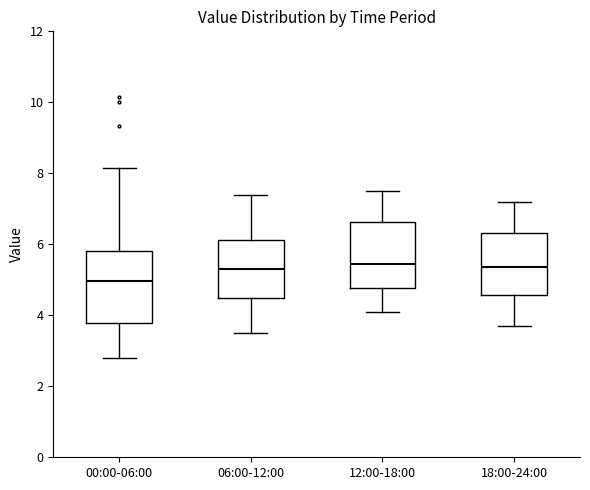

Reading left to right, read every box against the y-axis: the position of its median line, the range the box covers, and the ends of its whiskers. The values are not printed on the chart, so give them approximately, as read against the axis.

00:00-06:00: median 5.0, box 3.8 to 5.8, whiskers 2.8 to 8.2
06:00-12:00: median 5.4, box 4.4 to 6.2, whiskers 3.6 to 7.4
12:00-18:00: median 5.4, box 4.8 to 6.6, whiskers 4.2 to 7.6
18:00-24:00: median 5.4, box 4.6 to 6.4, whiskers 3.8 to 7.2